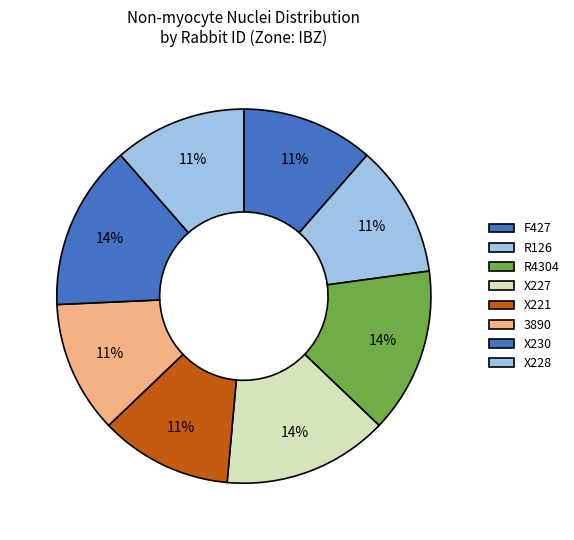

The X221 slice represents 11% of the pie. True or false?

True